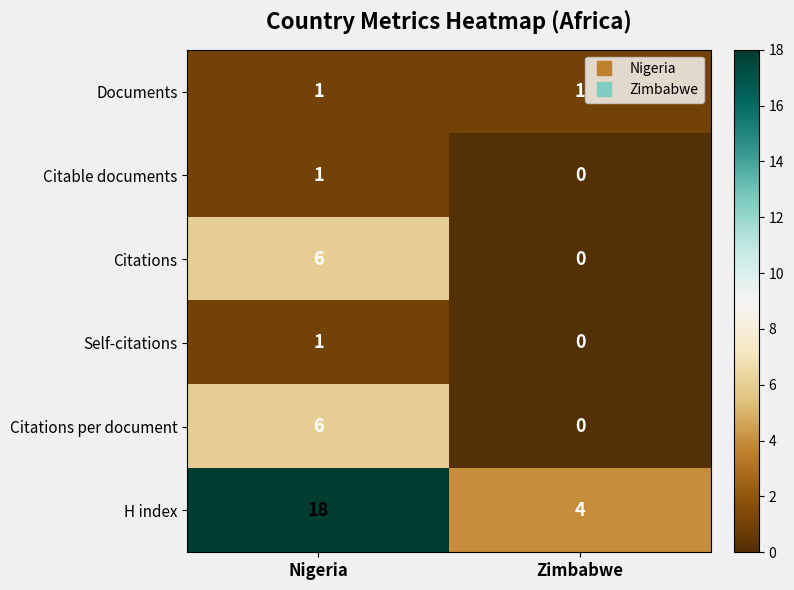

What is the total value across all series at Nigeria?

33